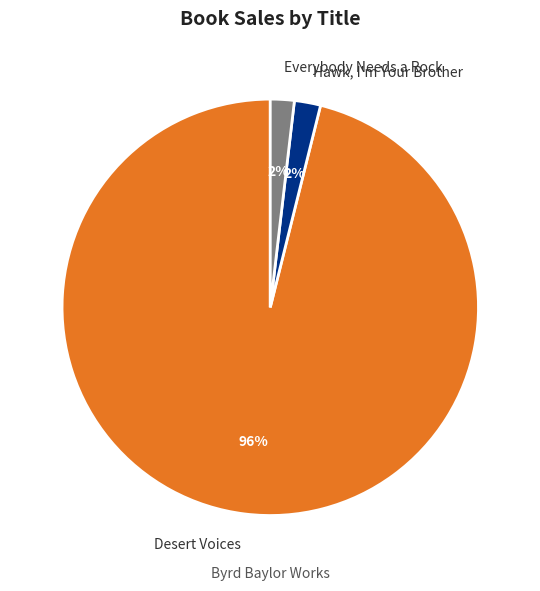

How many segments does this pie chart have?

3